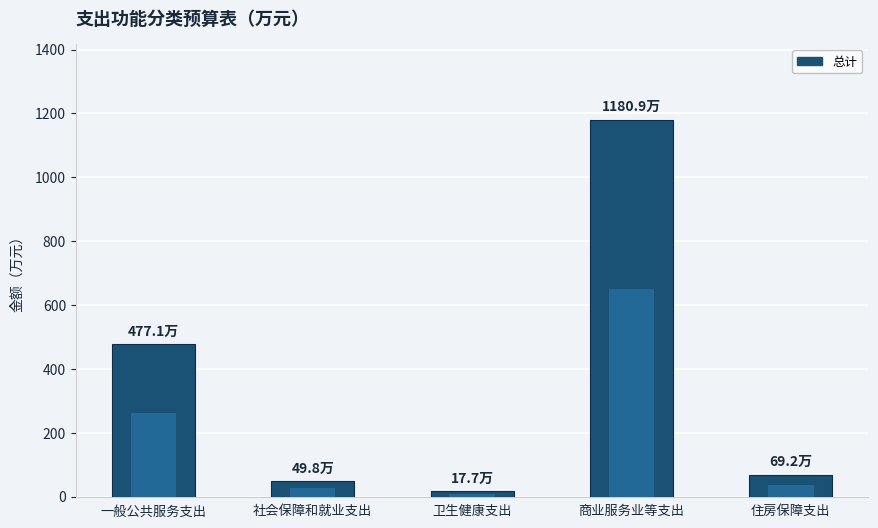

What position from the right is 住房保障支出?

1